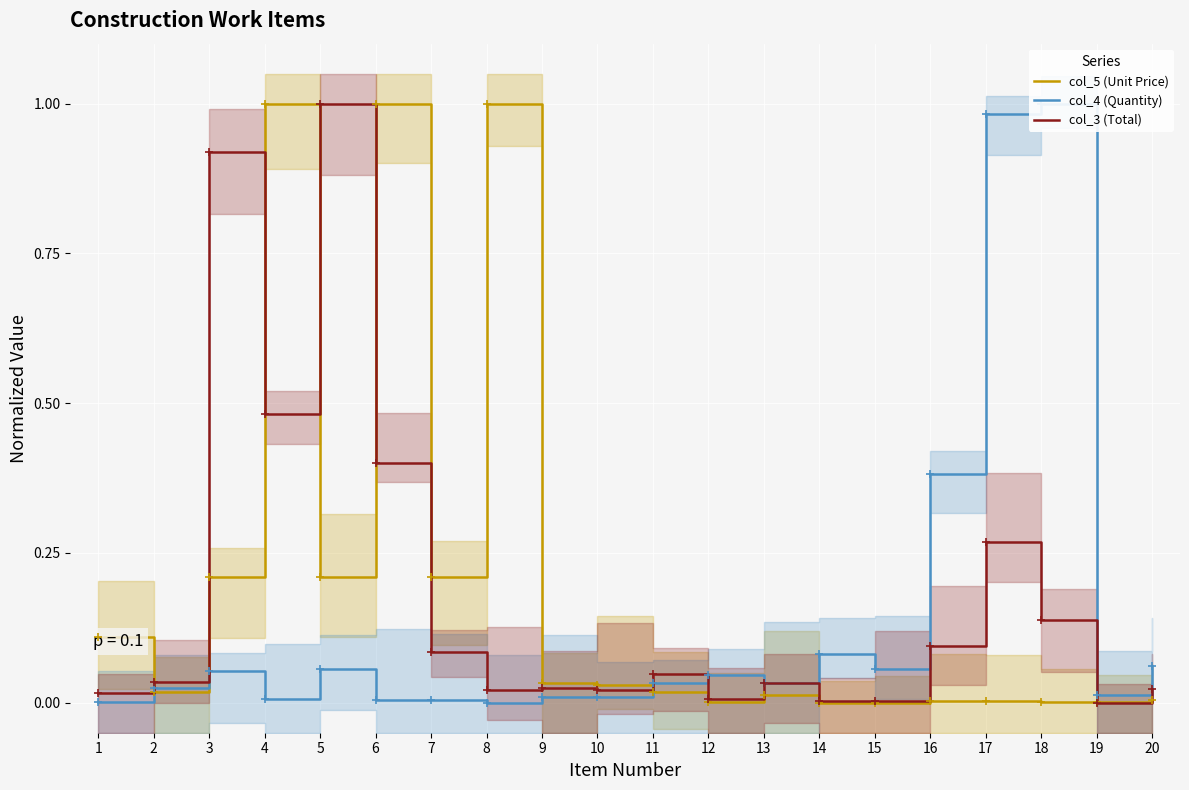

Where is the first local minimum for col_3 (Total)?

4